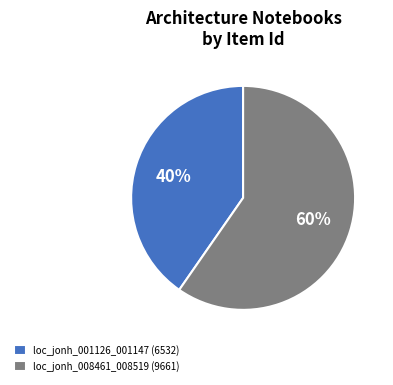

What percentage is the loc_jonh_008461_008519 slice, to the nearest percent?

60%